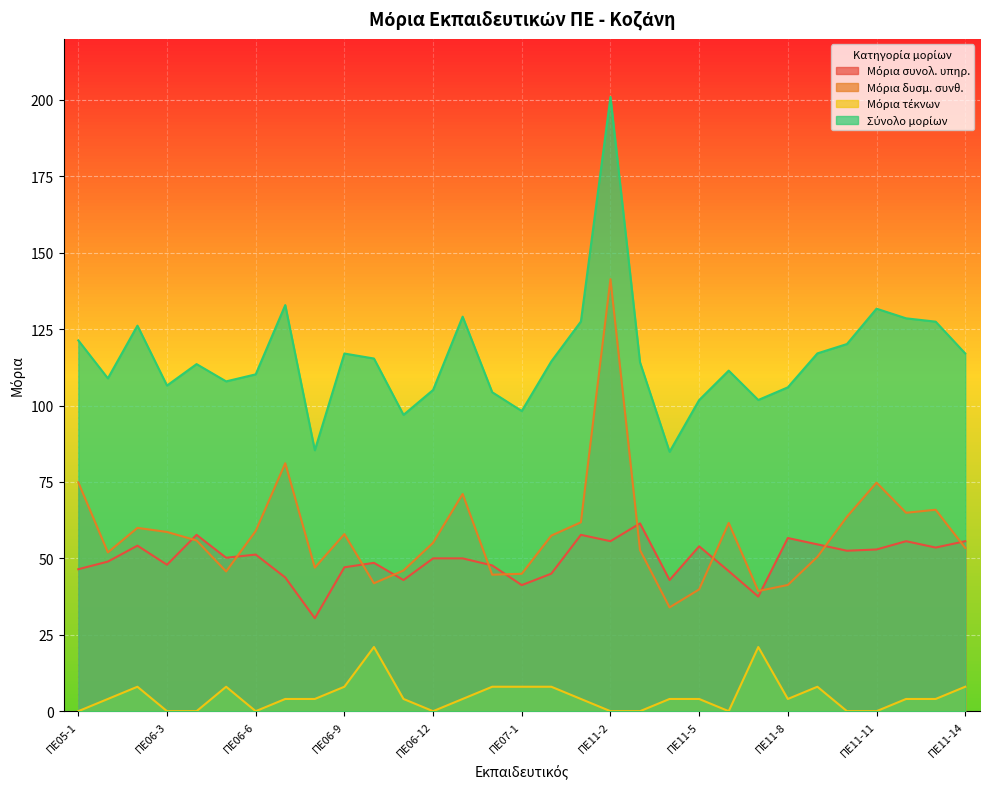

Reading left to right, what are all the values shown in this chart?

Μόρια συνολ. υπηρ.: ΠΕ05-1=46.5	ΠΕ06-1=49.0	ΠΕ06-2=54.2	ΠΕ06-3=47.9	ΠΕ06-4=57.7	ΠΕ06-5=50.2	ΠΕ06-6=51.2	ΠΕ06-7=43.8	ΠΕ06-8=30.4	ΠΕ06-9=47.1	ΠΕ06-10=48.5	ΠΕ06-11=42.9	ΠΕ06-12=50.0	ΠΕ06-13=50.0	ΠΕ06-14=47.7	ΠΕ07-1=41.2	ΠΕ07-2=45.0	ΠΕ11-1=57.7	ΠΕ11-2=55.6	ΠΕ11-3=61.5	ΠΕ11-4=42.9	ΠΕ11-5=54.0	ΠΕ11-6=45.8	ΠΕ11-7=37.5	ΠΕ11-8=56.7	ΠΕ11-9=54.6	ΠΕ11-10=52.5	ΠΕ11-11=52.9	ΠΕ11-12=55.6	ΠΕ11-13=53.5	ΠΕ11-14=55.6
Μόρια δυσμ. συνθ.: ΠΕ05-1=74.9	ΠΕ06-1=52.0	ΠΕ06-2=60.0	ΠΕ06-3=58.6	ΠΕ06-4=55.9	ΠΕ06-5=45.7	ΠΕ06-6=59.0	ΠΕ06-7=81.1	ΠΕ06-8=47.0	ΠΕ06-9=57.9	ΠΕ06-10=41.9	ΠΕ06-11=46.0	ΠΕ06-12=55.1	ΠΕ06-13=71.1	ΠΕ06-14=44.7	ΠΕ07-1=45.0	ΠΕ07-2=57.5	ΠΕ11-1=61.8	ΠΕ11-2=141.4	ΠΕ11-3=52.7	ΠΕ11-4=34.0	ΠΕ11-5=39.9	ΠΕ11-6=61.6	ΠΕ11-7=39.3	ΠΕ11-8=41.3	ΠΕ11-9=50.5	ΠΕ11-10=63.6	ΠΕ11-11=74.8	ΠΕ11-12=64.9	ΠΕ11-13=65.9	ΠΕ11-14=53.4
Μόρια τέκνων: ΠΕ05-1=0.0	ΠΕ06-1=4.0	ΠΕ06-2=8.0	ΠΕ06-3=0.0	ΠΕ06-4=0.0	ΠΕ06-5=8.0	ΠΕ06-6=0.0	ΠΕ06-7=4.0	ΠΕ06-8=4.0	ΠΕ06-9=8.0	ΠΕ06-10=21.0	ΠΕ06-11=4.0	ΠΕ06-12=0.0	ΠΕ06-13=4.0	ΠΕ06-14=8.0	ΠΕ07-1=8.0	ΠΕ07-2=8.0	ΠΕ11-1=4.0	ΠΕ11-2=0.0	ΠΕ11-3=0.0	ΠΕ11-4=4.0	ΠΕ11-5=4.0	ΠΕ11-6=0.0	ΠΕ11-7=21.0	ΠΕ11-8=4.0	ΠΕ11-9=8.0	ΠΕ11-10=0.0	ΠΕ11-11=0.0	ΠΕ11-12=4.0	ΠΕ11-13=4.0	ΠΕ11-14=8.0
Σύνολο μορίων: ΠΕ05-1=121.3	ΠΕ06-1=108.9	ΠΕ06-2=126.1	ΠΕ06-3=106.5	ΠΕ06-4=113.6	ΠΕ06-5=107.9	ΠΕ06-6=110.2	ΠΕ06-7=132.9	ΠΕ06-8=85.4	ΠΕ06-9=117.0	ΠΕ06-10=115.4	ΠΕ06-11=97.0	ΠΕ06-12=105.1	ΠΕ06-13=129.1	ΠΕ06-14=104.4	ΠΕ07-1=98.2	ΠΕ07-2=114.5	ΠΕ11-1=127.5	ΠΕ11-2=201.0	ΠΕ11-3=114.1	ΠΕ11-4=84.9	ΠΕ11-5=101.8	ΠΕ11-6=111.4	ΠΕ11-7=101.8	ΠΕ11-8=106.0	ΠΕ11-9=117.1	ΠΕ11-10=120.1	ΠΕ11-11=131.7	ΠΕ11-12=128.5	ΠΕ11-13=127.5	ΠΕ11-14=117.0